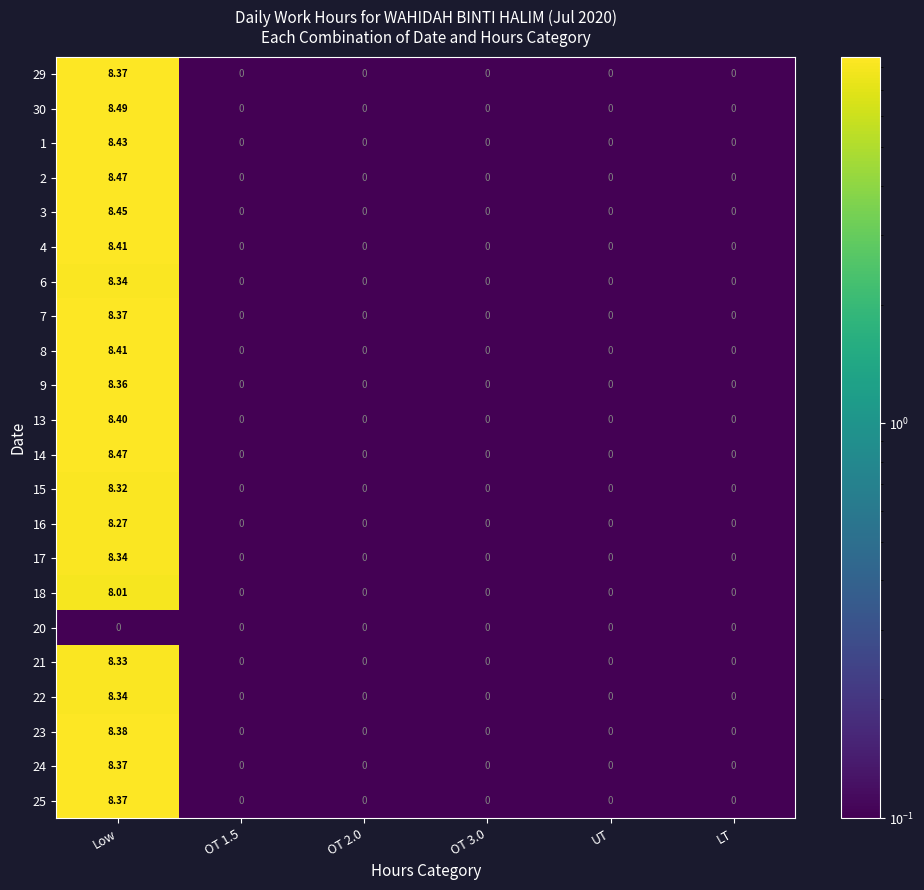

Which category has the highest value across all series?

Low